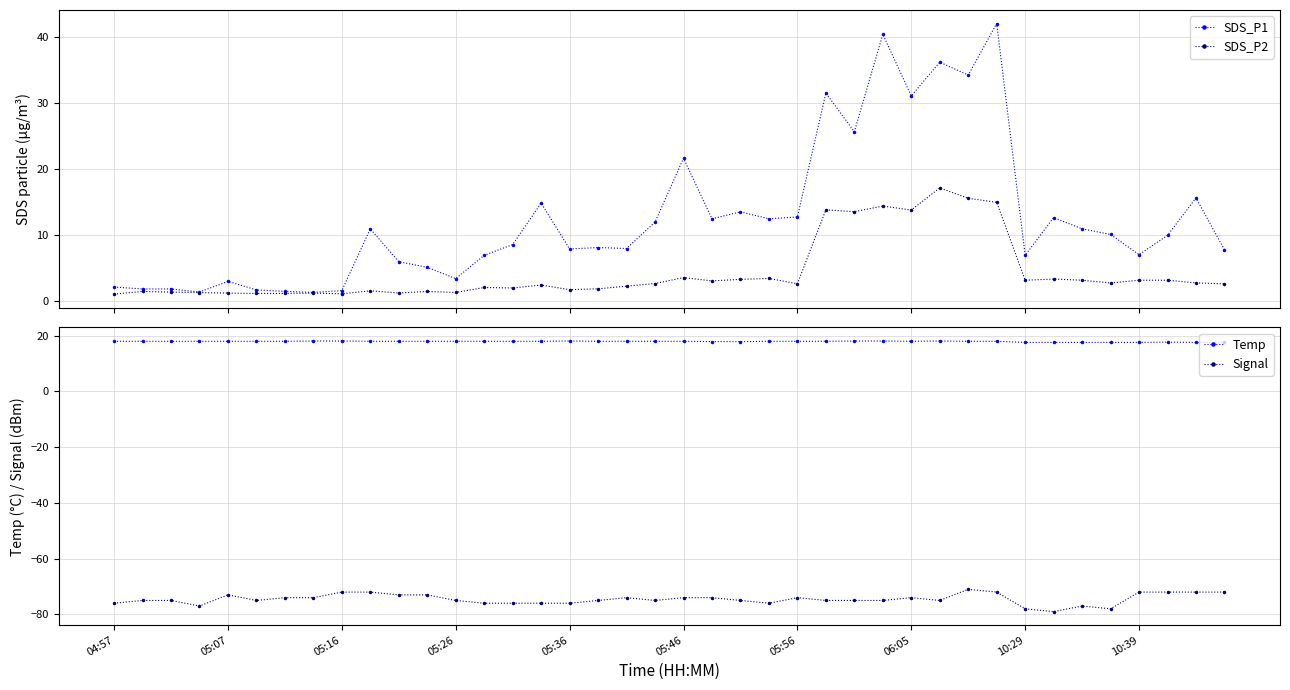

Does the chart have visible grid lines?

Yes